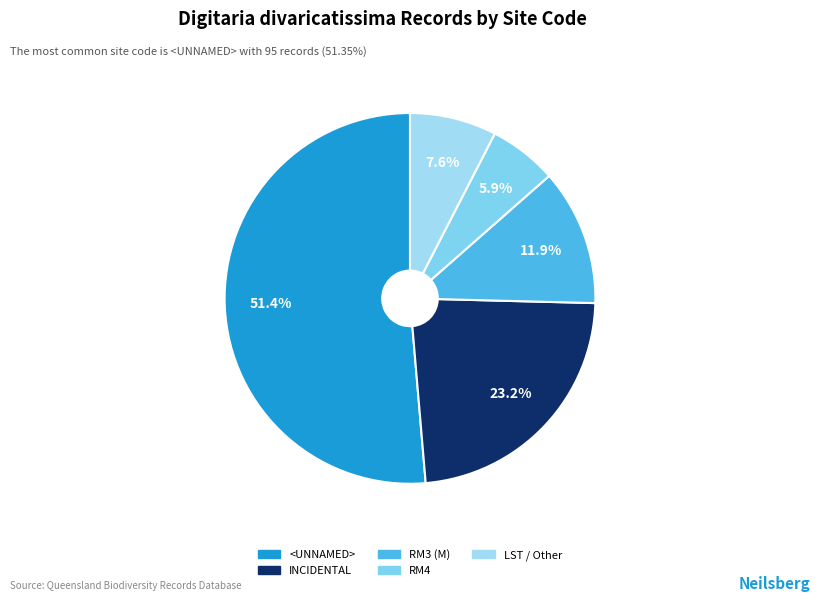

Rank the categories by value from lowest to highest.

RM4, LST / Other, RM3 (M), INCIDENTAL, <UNNAMED>